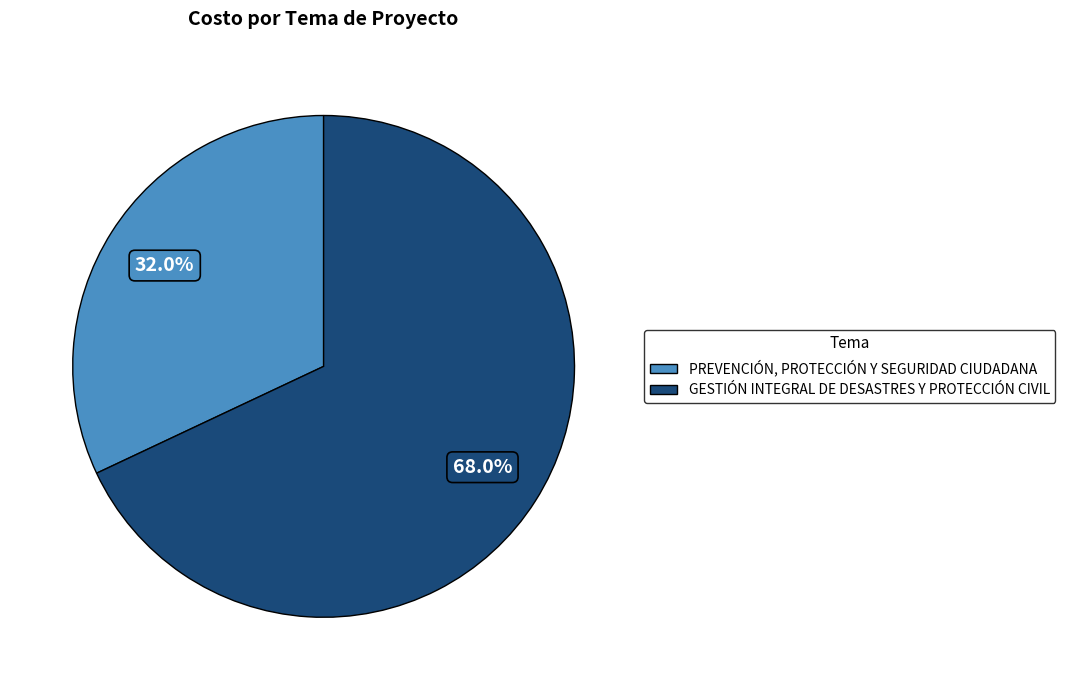

Approximately how many times larger is the value at GESTIÓN INTEGRAL DE DESASTRES Y PROTECCIÓN CIVIL compared to PREVENCIÓN, PROTECCIÓN Y SEGURIDAD CIUDADANA?

2.1